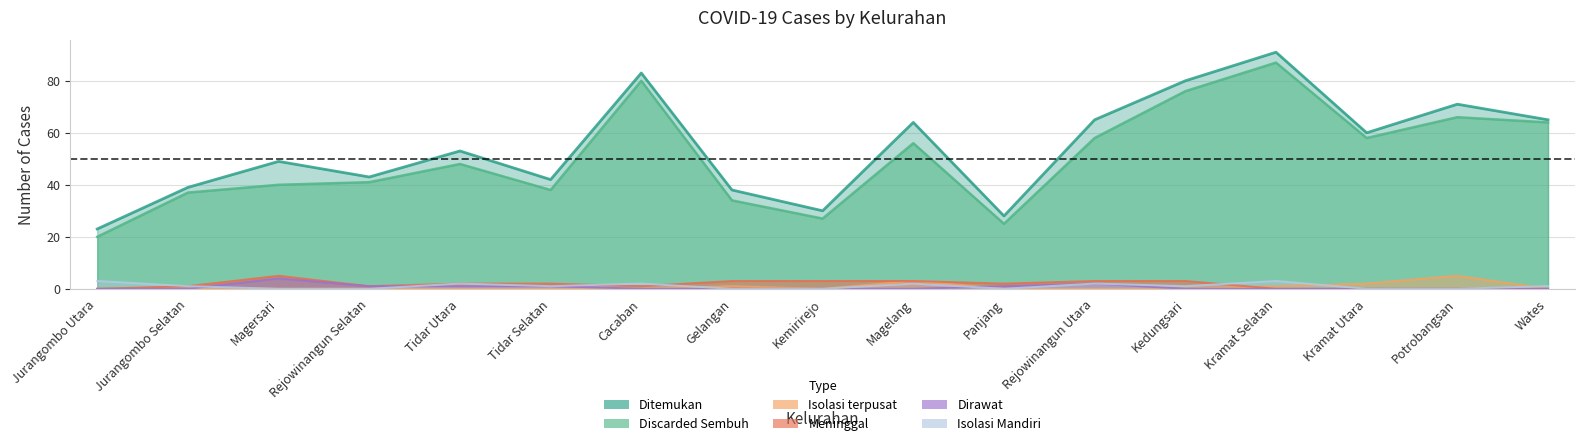

What position from the left is Rejowinangun Utara?

12